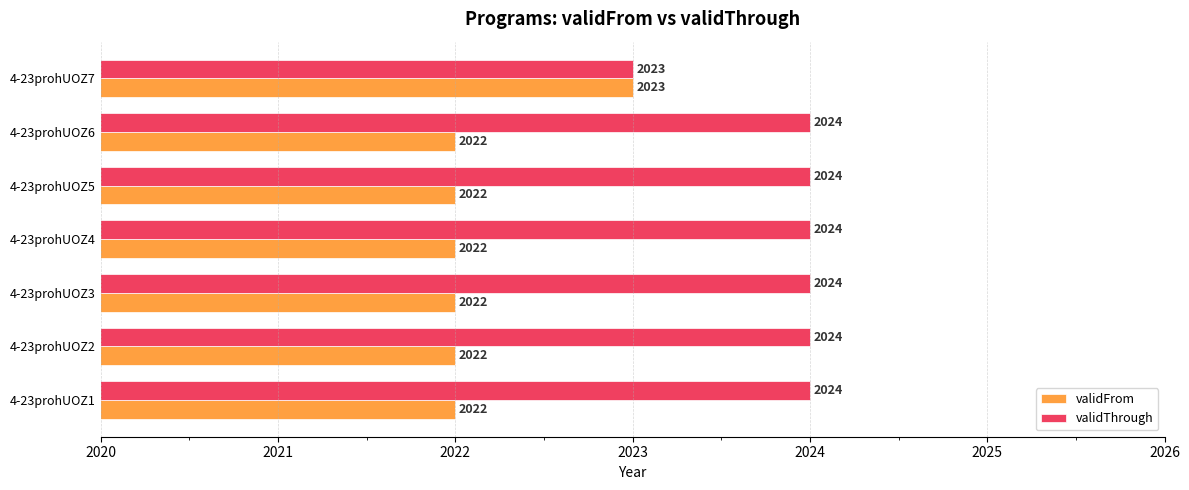

The validFrom series shows 2022 at 4-23prohUOZ6. True or false?

True